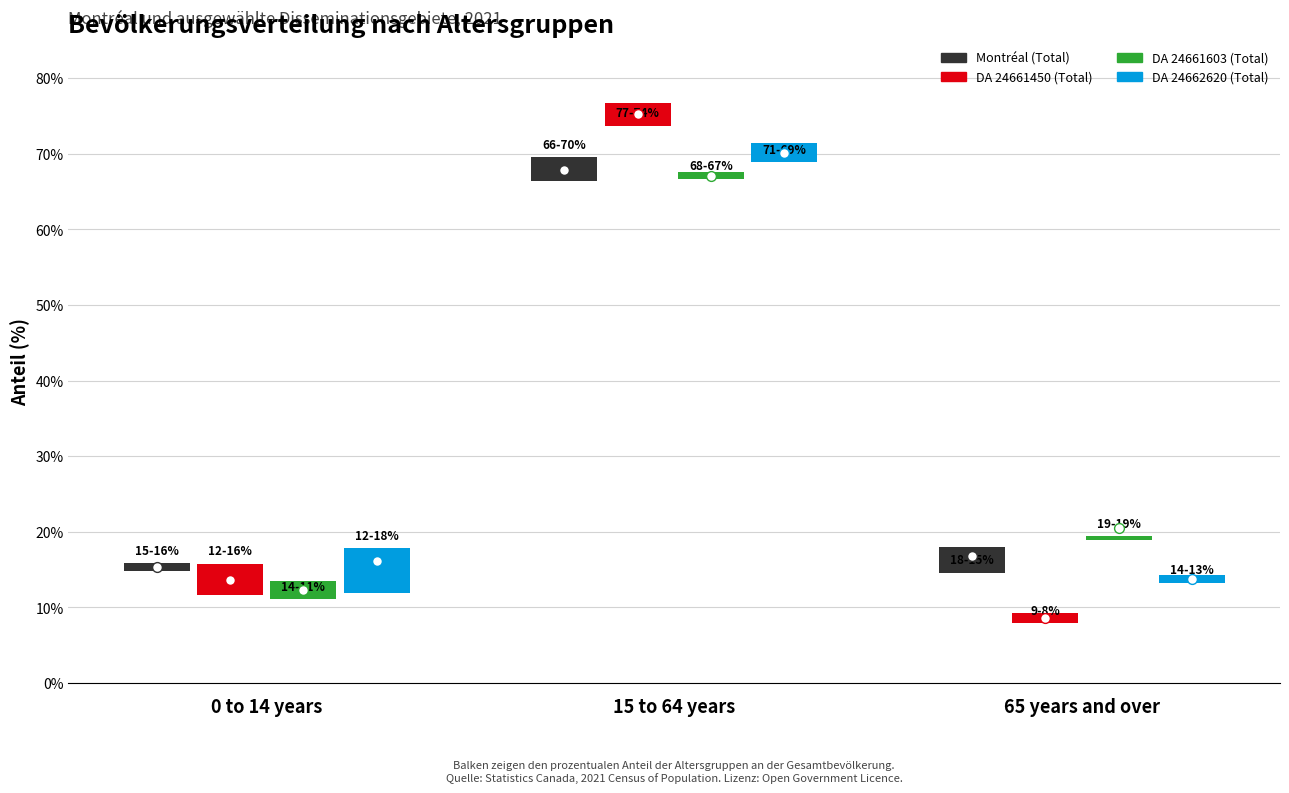

Is the value of DA 24661450 (Total) at 15 to 64 years greater than the value of Montréal (Total) at 65 years and over?

Yes